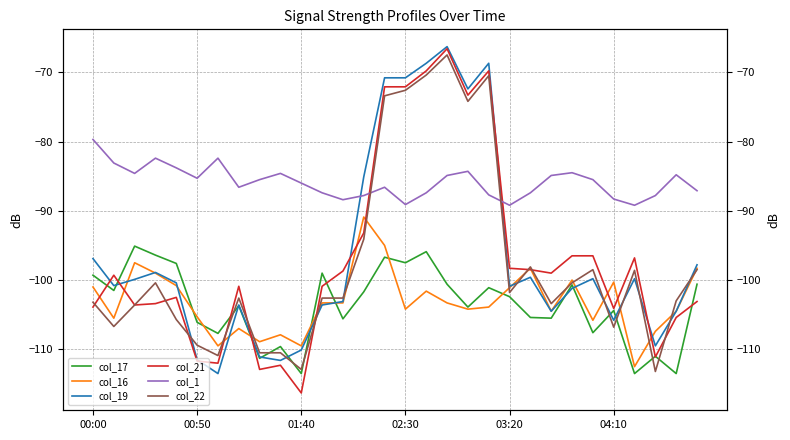

Does the chart display data point markers on the line(s)?

No